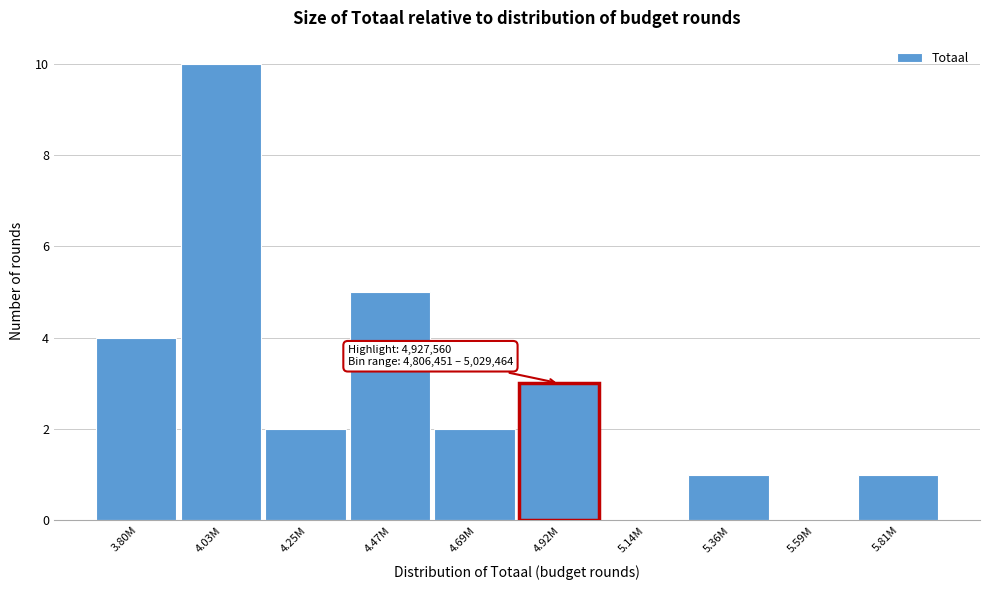

Reading right to left, what are all the values shown in this chart?

5.81M=1	5.59M=0	5.36M=1	5.14M=0	4.92M=3	4.69M=2	4.47M=5	4.25M=2	4.03M=10	3.80M=4